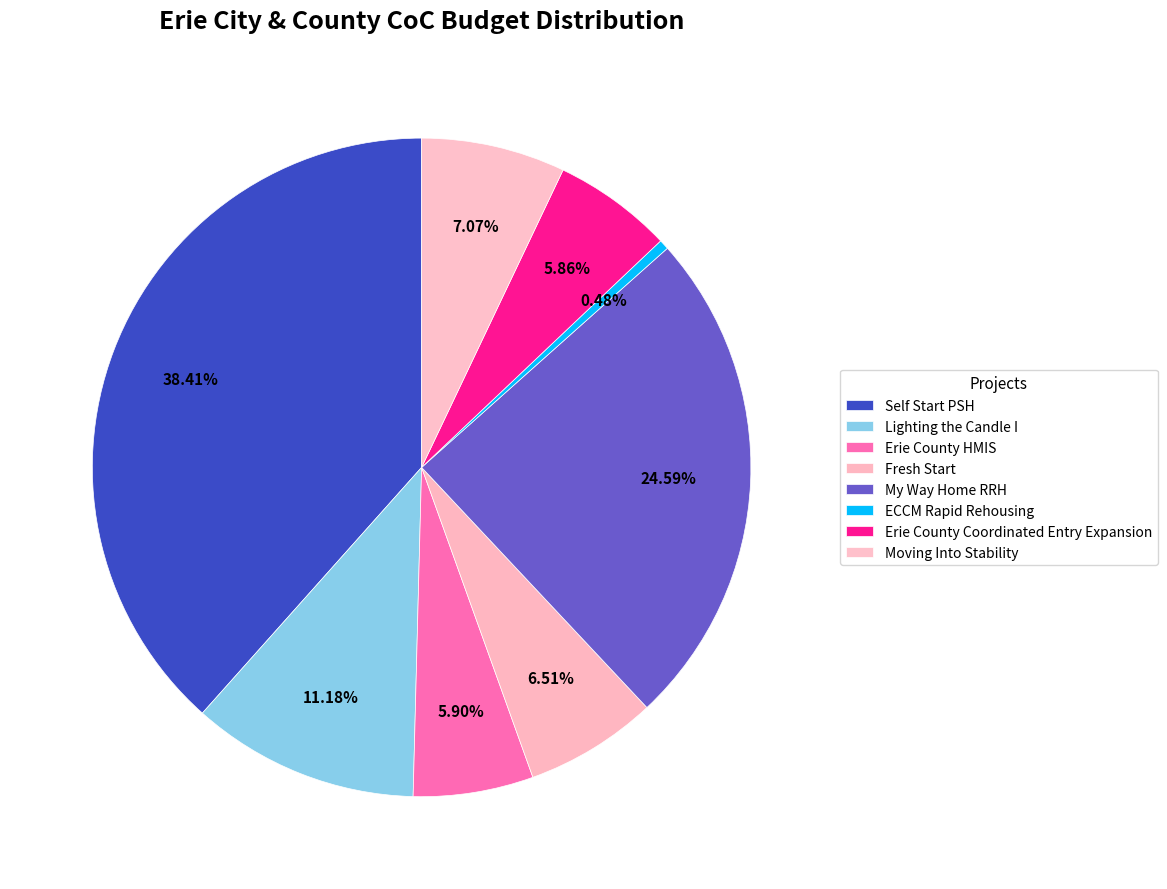

What percentage is NOT represented by ECCM Rapid Rehousing?

99.5%